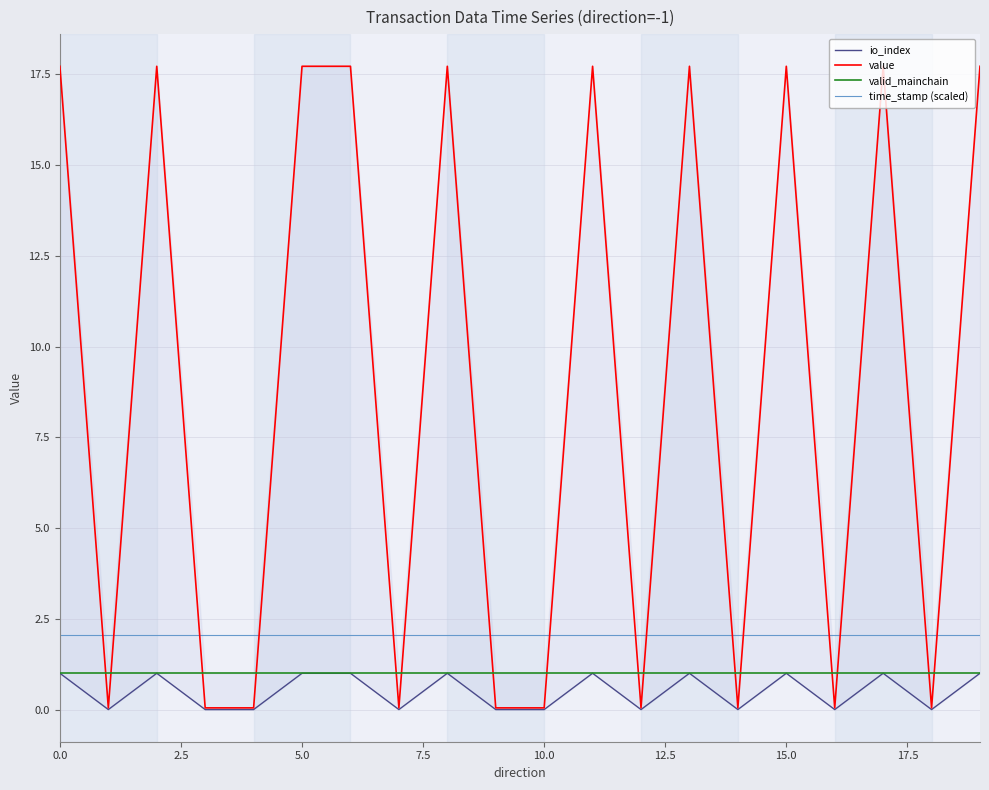

How many lines are shown in the chart?

4